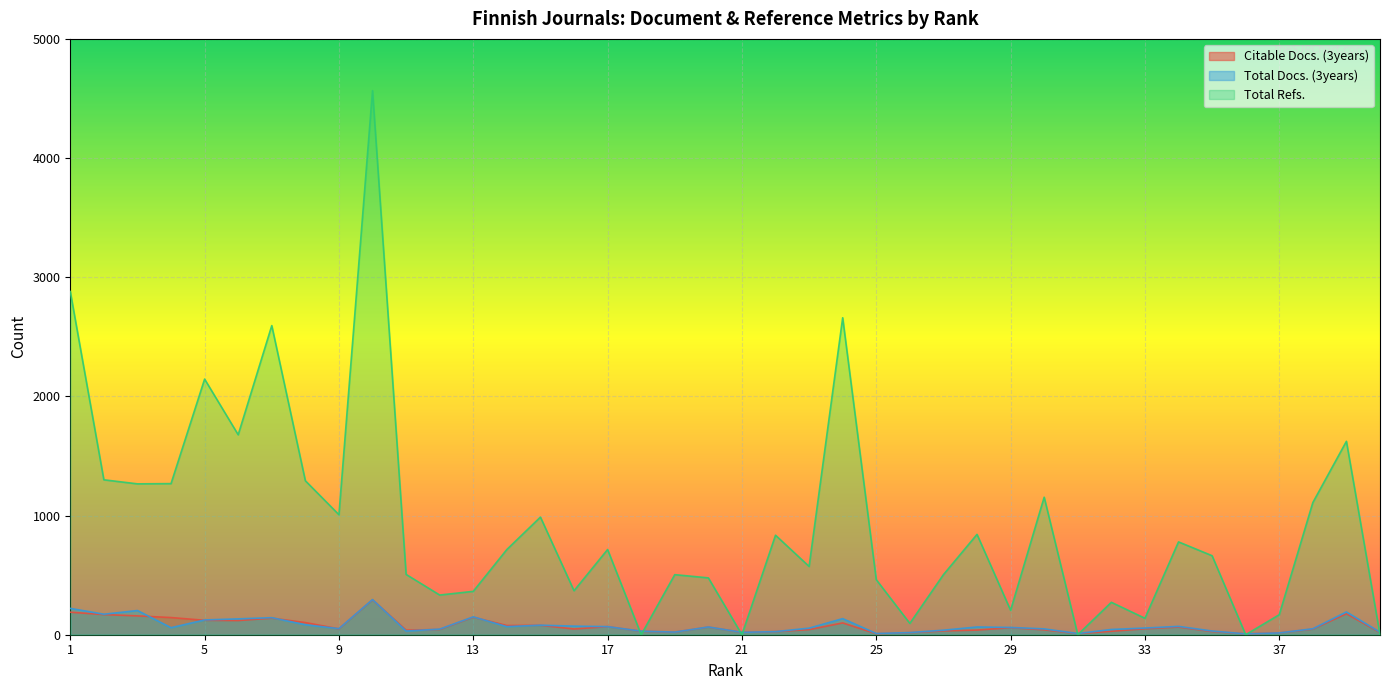

Which series has the largest range (max minus min)?

Total Refs.